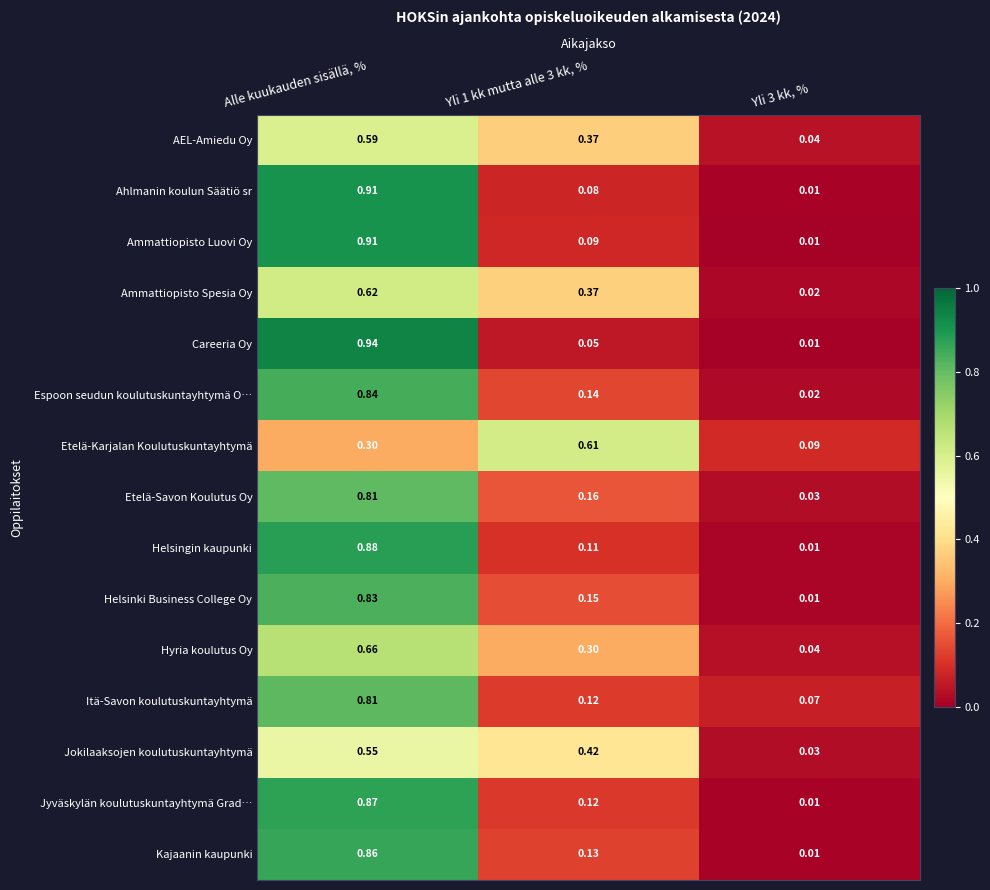

Which series changed the most between Alle kuukauden sisällä, % and Yli 3 kk, %?

Careeria Oy